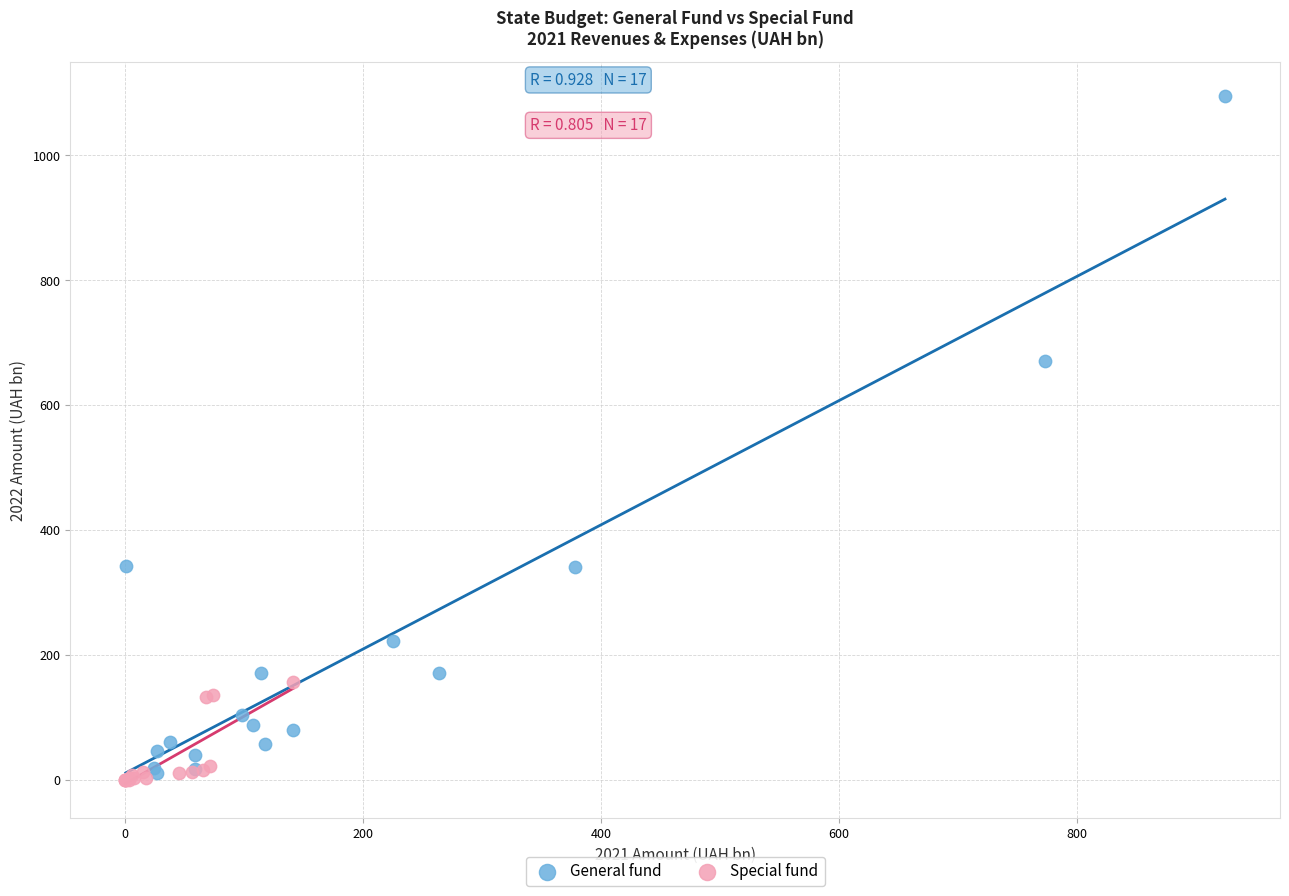

What are all the series names shown in the legend?

General fund, Special fund